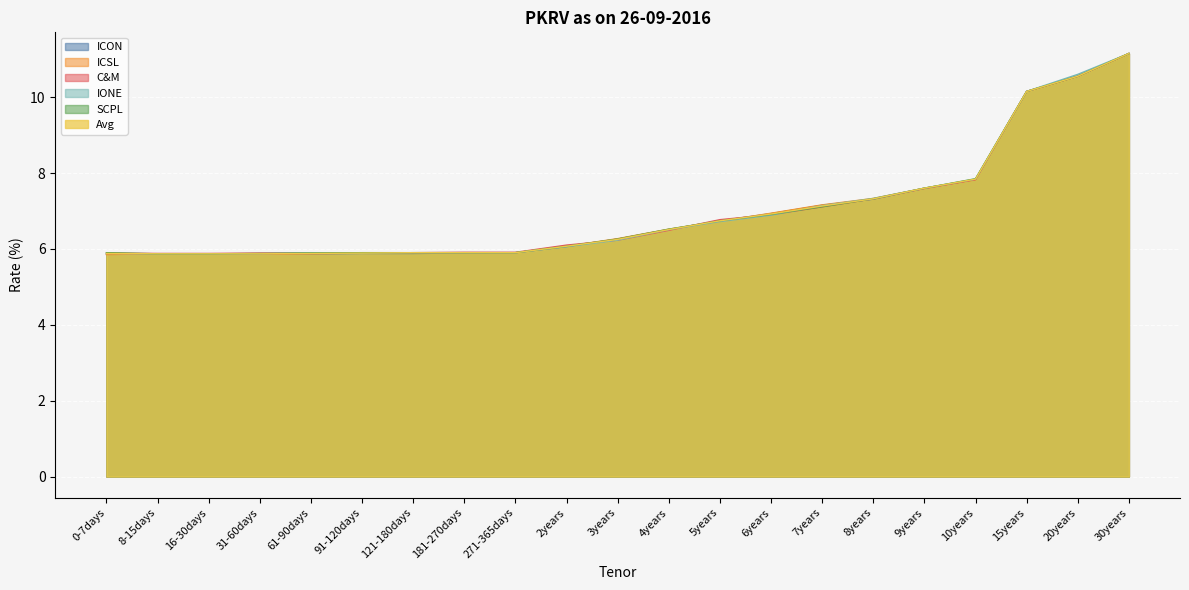

What is the label of the 19th point from the left?

15years